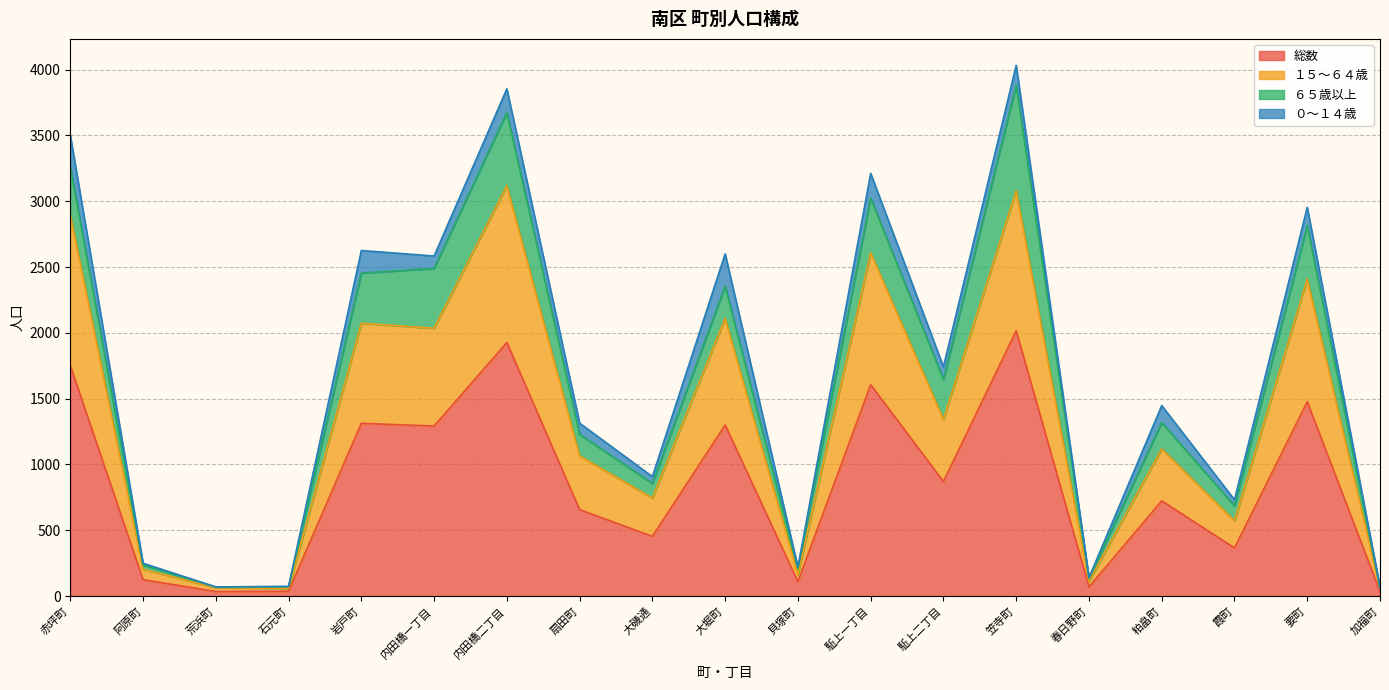

What position from the left is 大堀町?

10